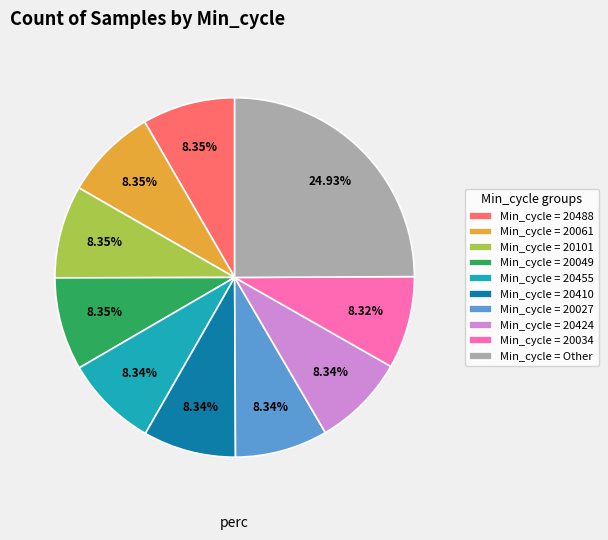

Does Min_cycle = 20410 account for over 50% of the chart?

No